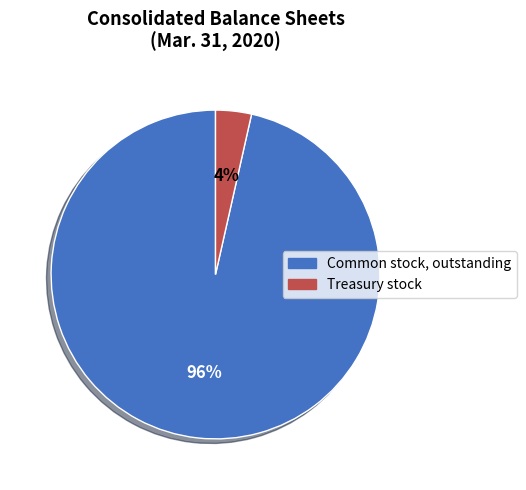

Is it true that Treasury stock is 4% of the pie?

True